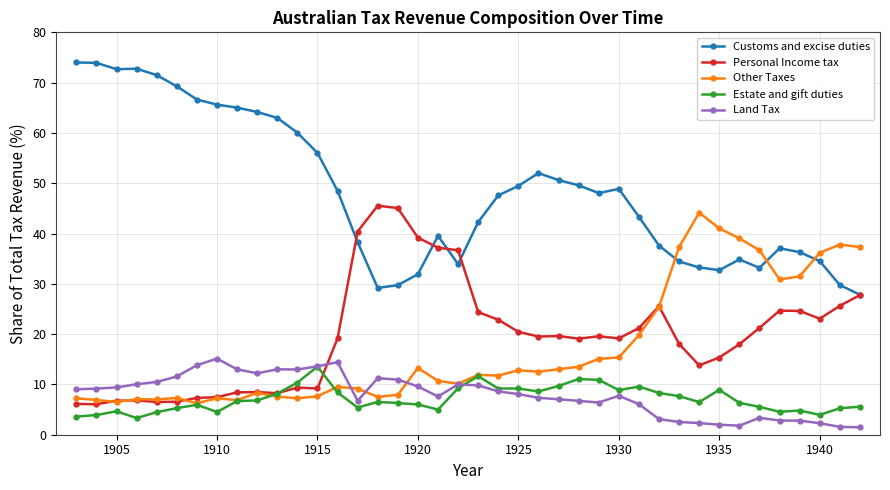

Which series has the largest range (max minus min)?

Customs and excise duties